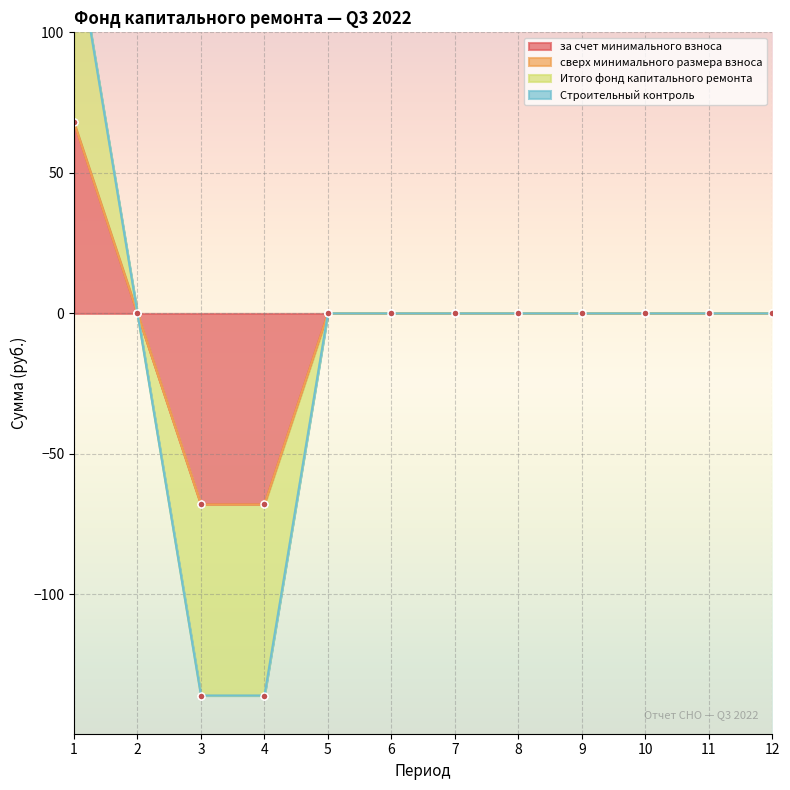

How many values in the Итого фонд капитального ремонта series are below 0?

2